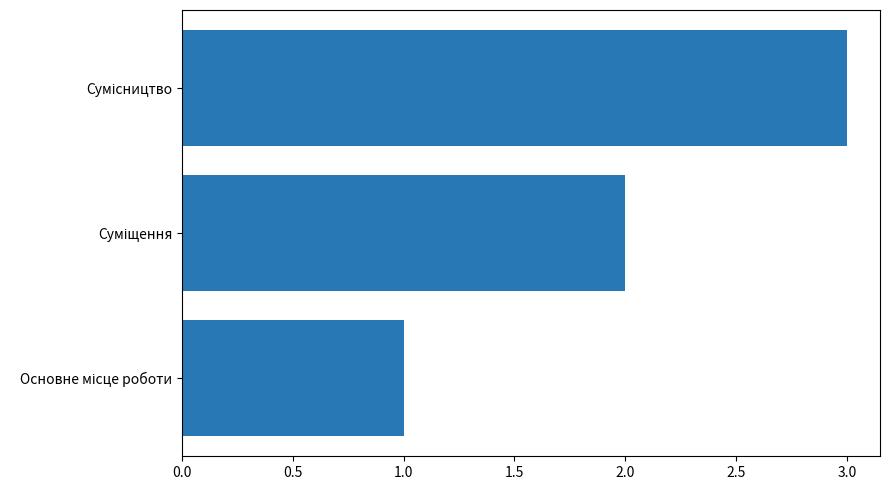

Are the bars horizontal?

Yes